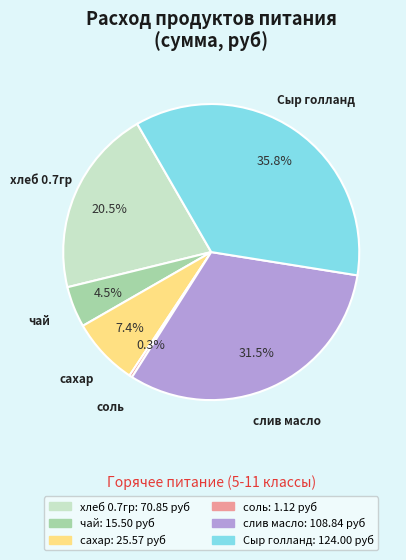

Is there any slice that represents more than half of the pie?

No